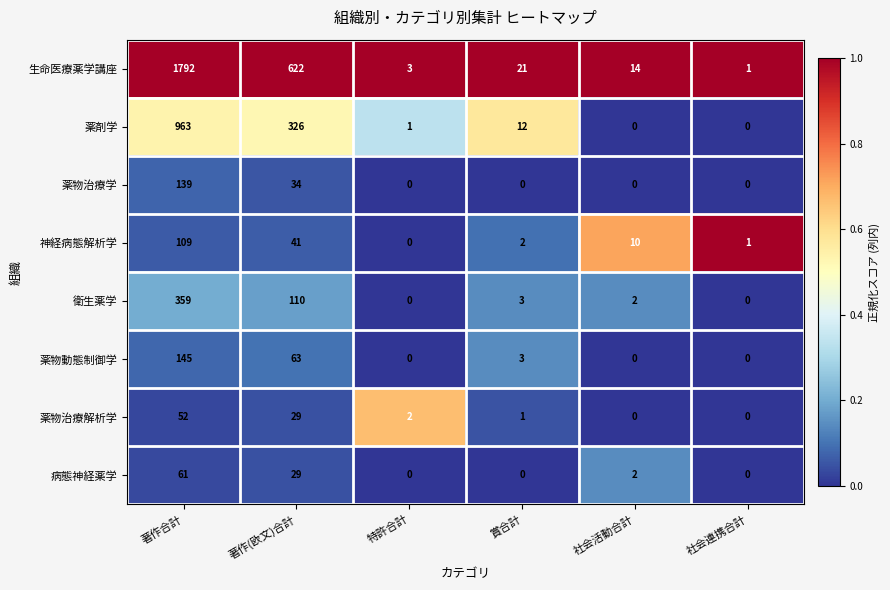

What is the difference between the maximum and second lowest values in the 病態神経薬学 series?

61